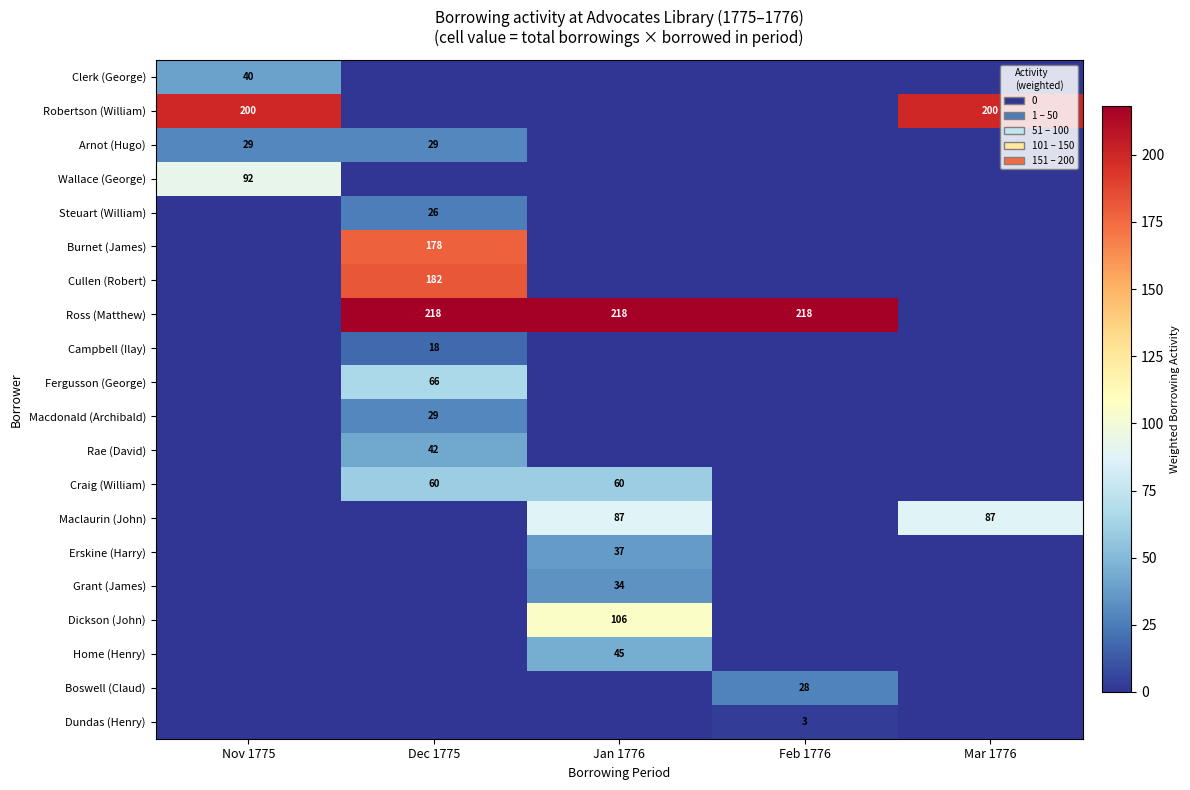

Is the value of Fergusson (George) at Dec 1775 greater than the value of Cullen (Robert) at Dec 1775?

No